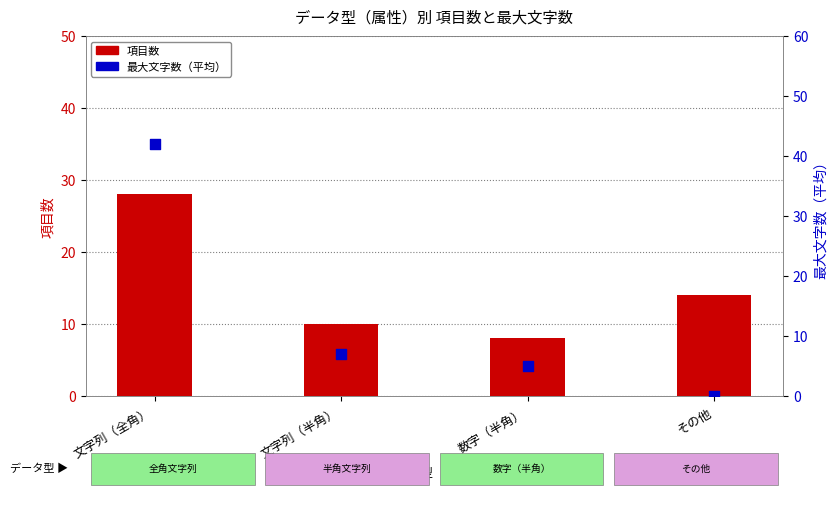

Which series has the largest total across all categories?

項目数